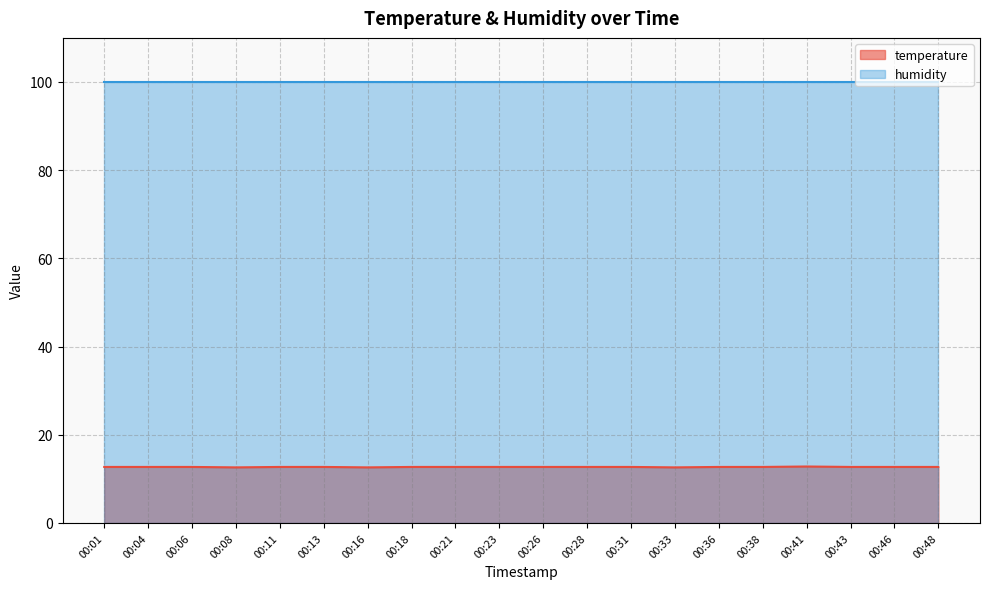

How many data points does each series have?

20